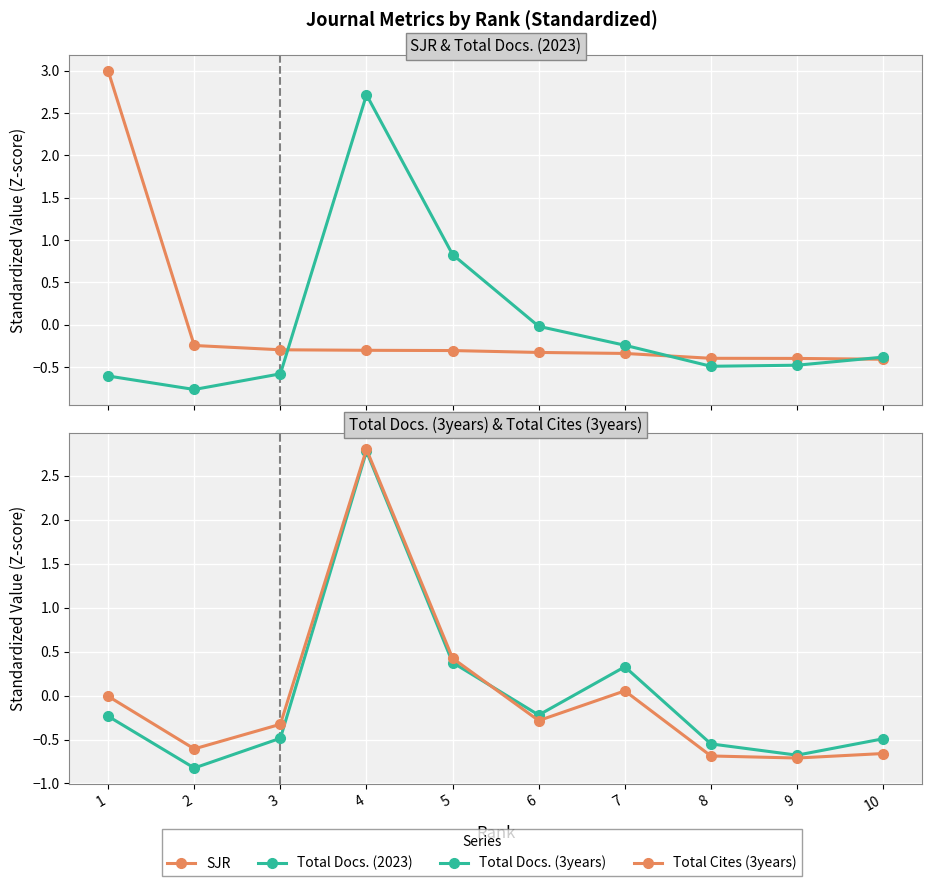

Is the value of SJR at 2 greater than the value of Total Docs. (3years) at 3?

Yes